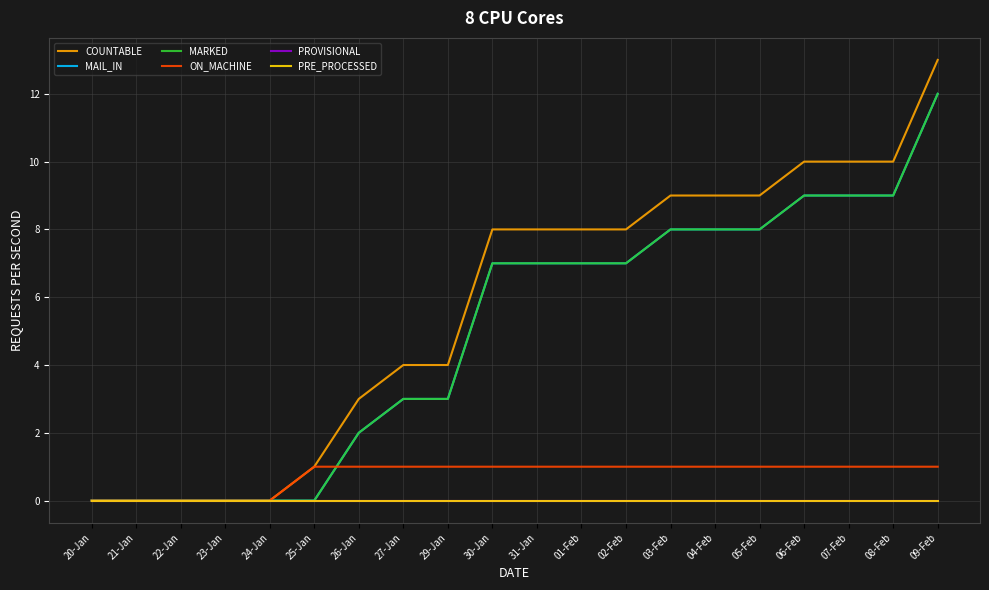

What is the label of the 11th point from the right?

30-Jan